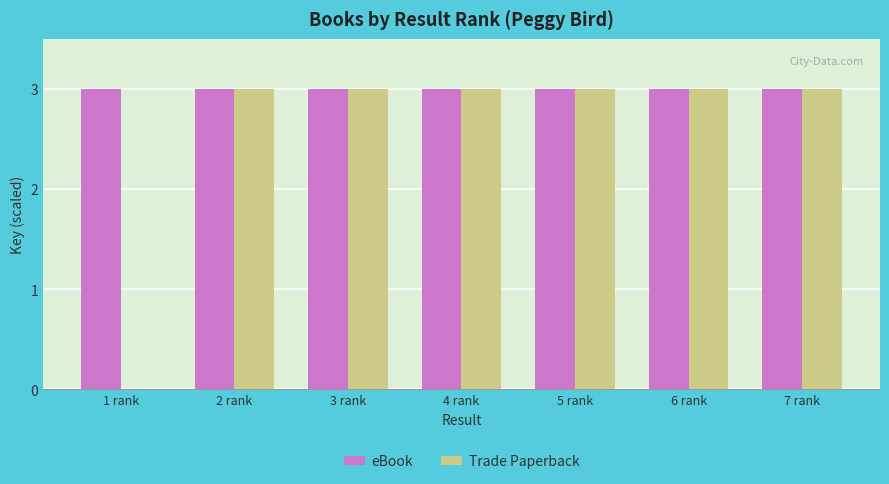

Reading left to right, extract all data points from this chart.

eBook: 1 rank=3.0	2 rank=3.0	3 rank=3.0	4 rank=3.0	5 rank=3.0	6 rank=3.0	7 rank=3.0
Trade Paperback: 1 rank=0.0	2 rank=3.0	3 rank=3.0	4 rank=3.0	5 rank=3.0	6 rank=3.0	7 rank=3.0